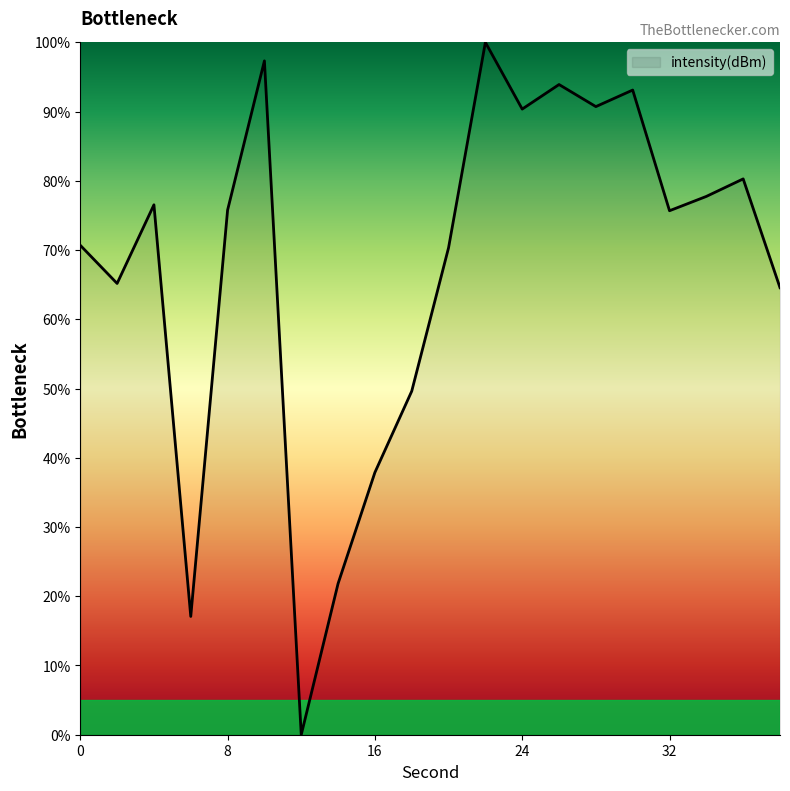

What is the greatest value displayed?

100.0